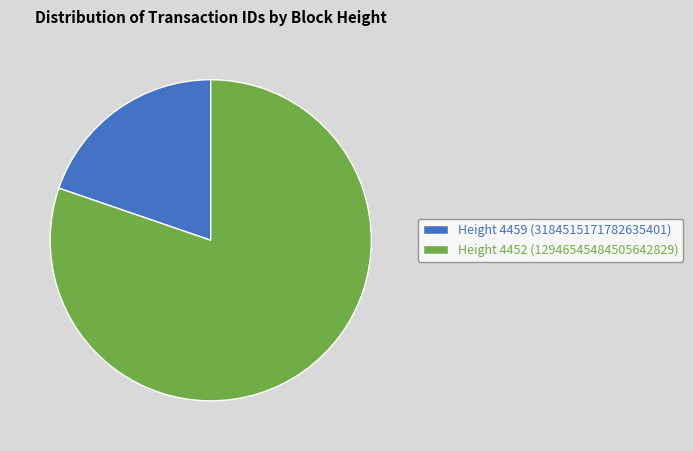

The Height 4459 (3184515171782635401) slice represents 29% of the pie. True or false?

False